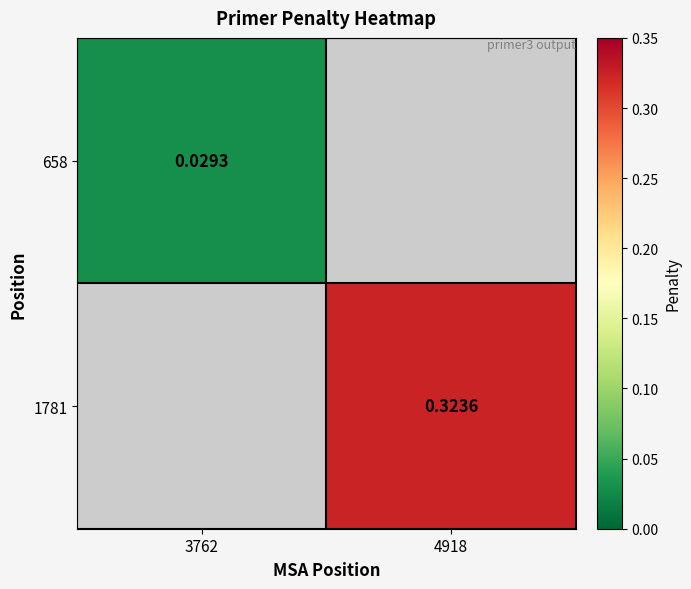

Is the value of 658 at 3762 greater than the value of 1781 at 4918?

No